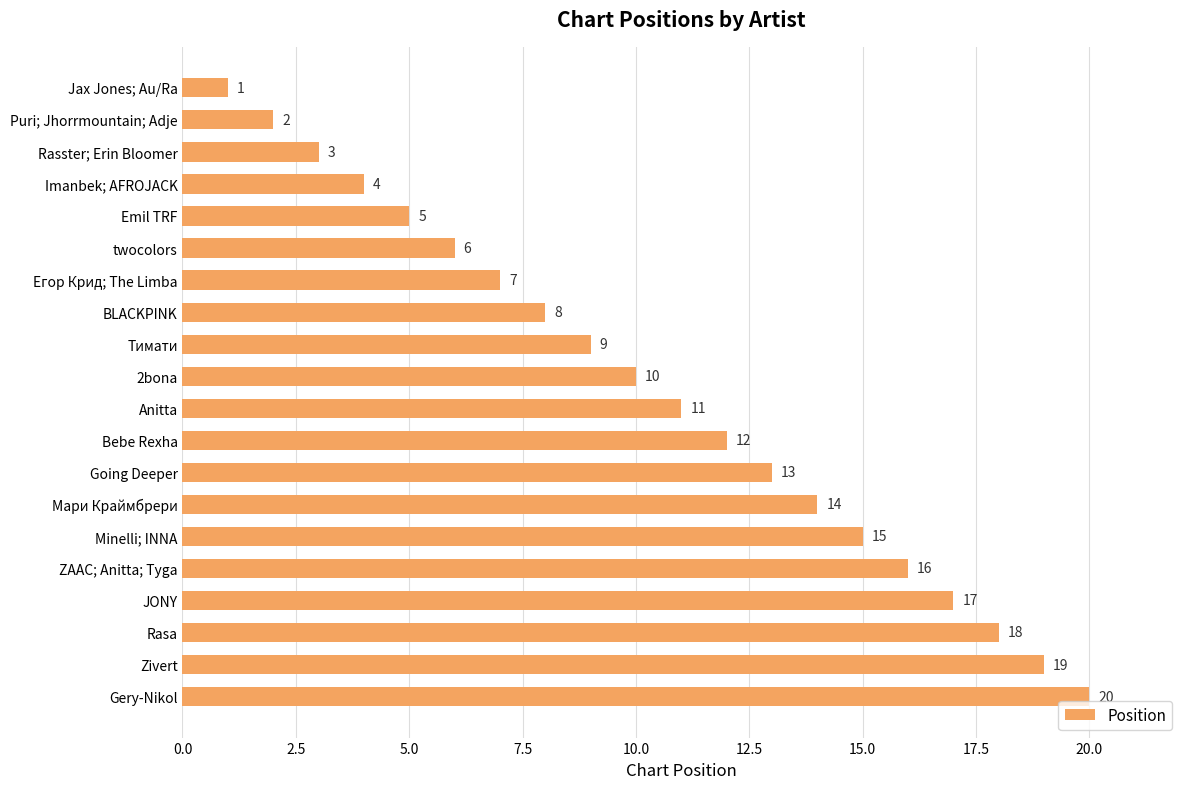

Which has a higher value, Rasster; Erin Bloomer or Тимати?

Тимати